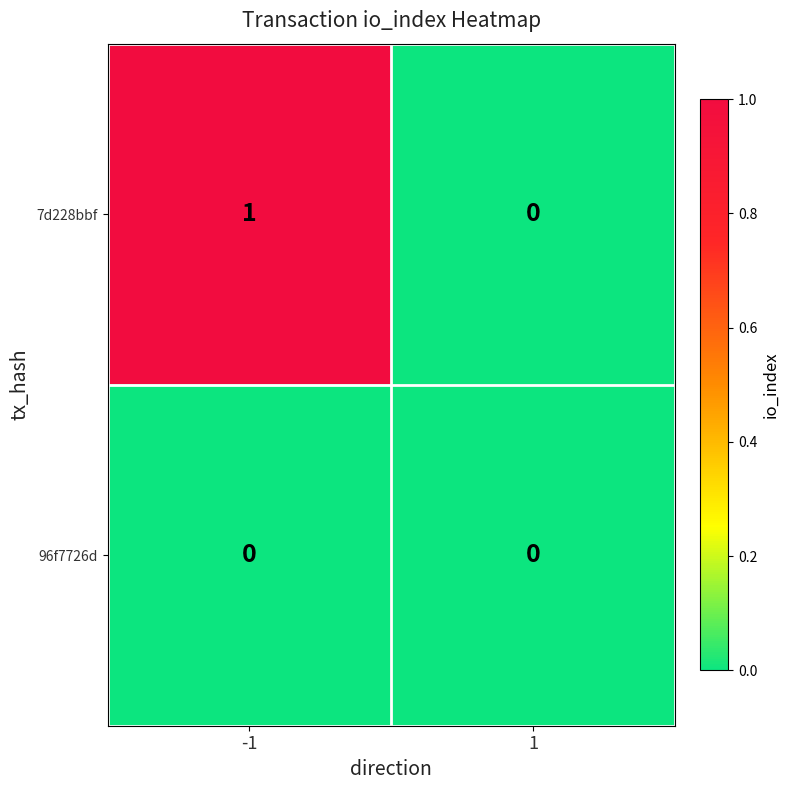

Is the value of 96f7726d at -1 greater than the value of 7d228bbf at -1?

No